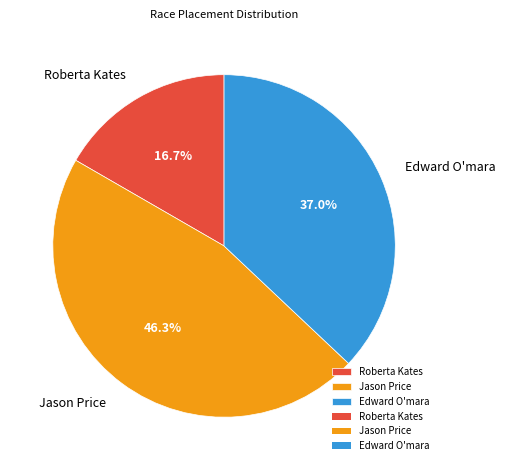

To the nearest percent, what percentage of the pie is Roberta Kates?

17%